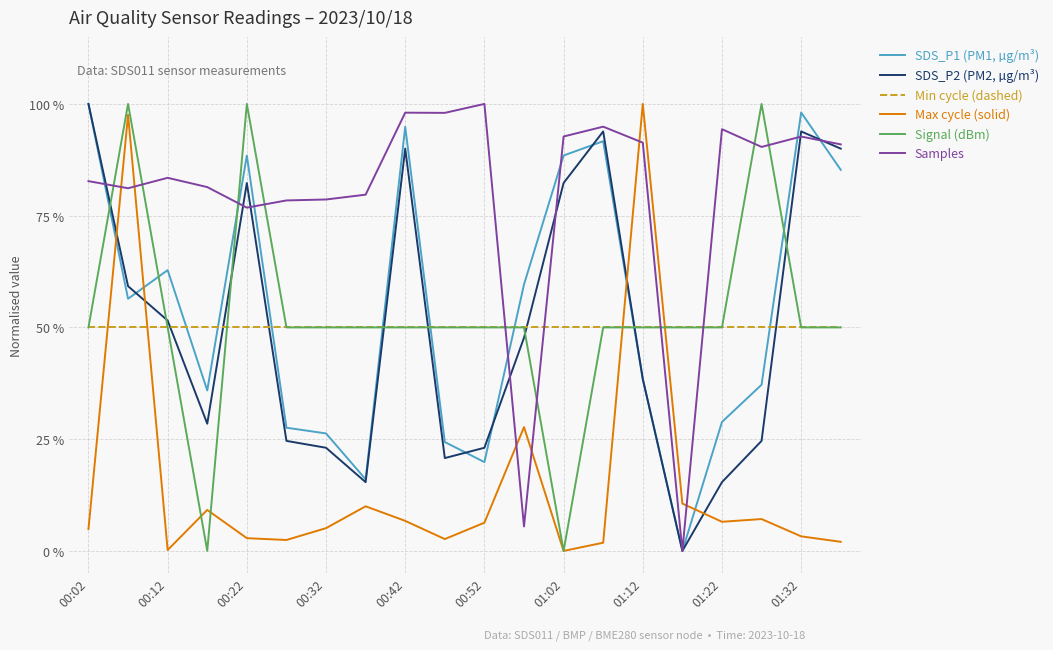

Does the chart display data point markers on the line(s)?

No